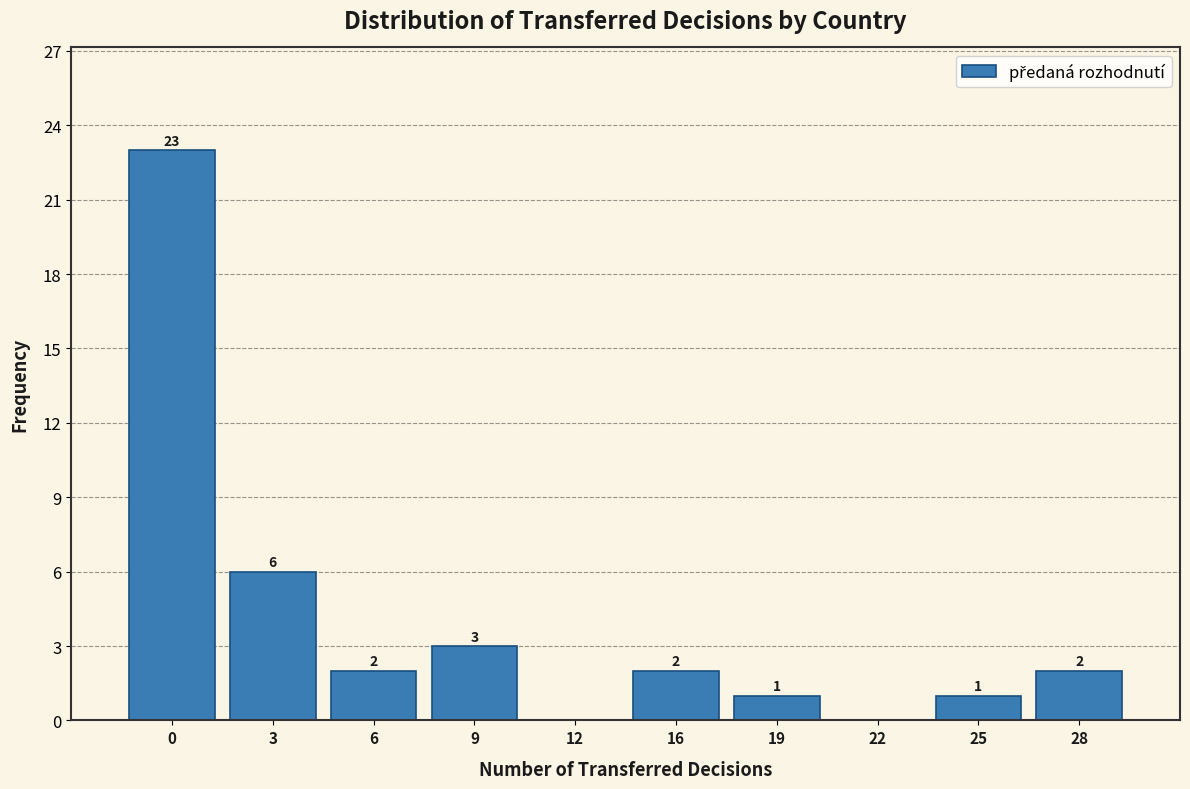

Reading left to right, what are all the values shown in this chart?

0=23	3=6	6=2	9=3	12=0	16=2	19=1	22=0	25=1	28=2